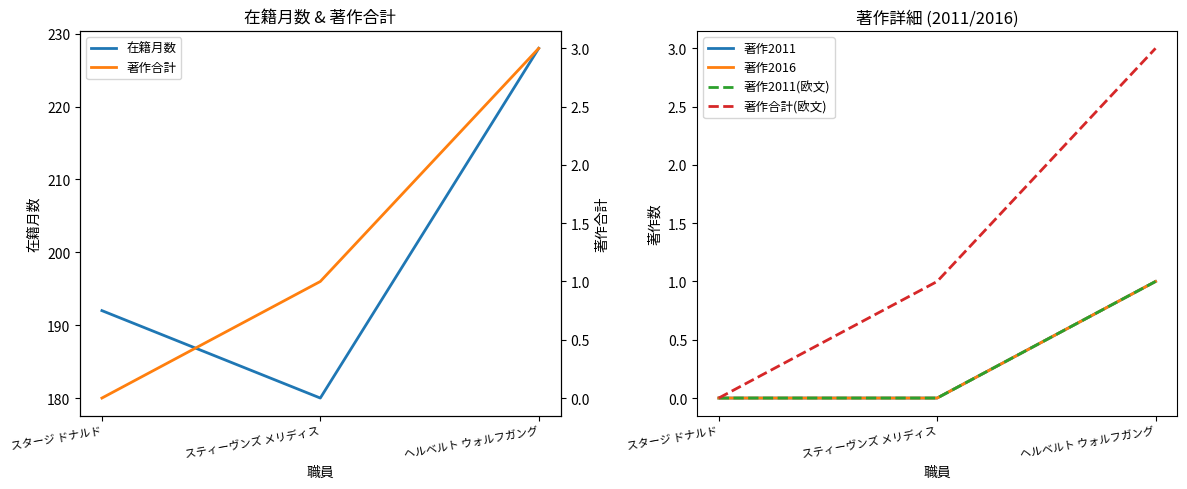

At which category does the chart reach its minimum across all series?

スタージ ドナルド